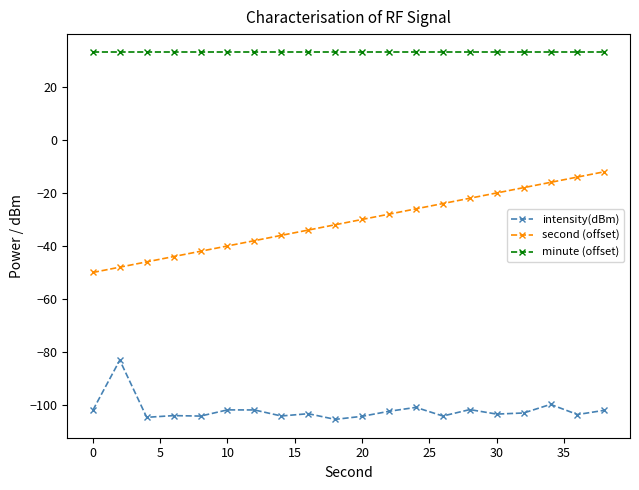

At how many categories does at least one series exceed 30?

20